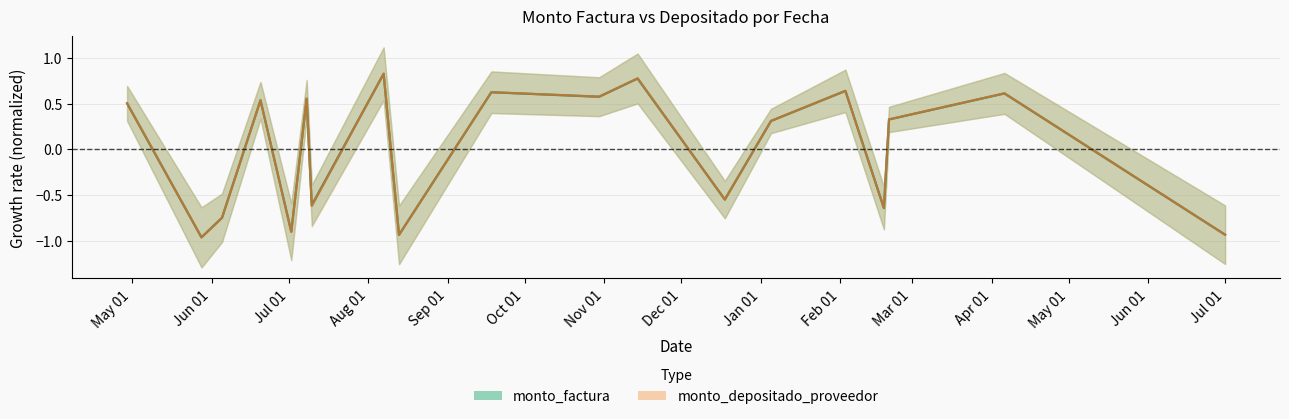

At which category is the sum across all series the highest?

2014-08-07